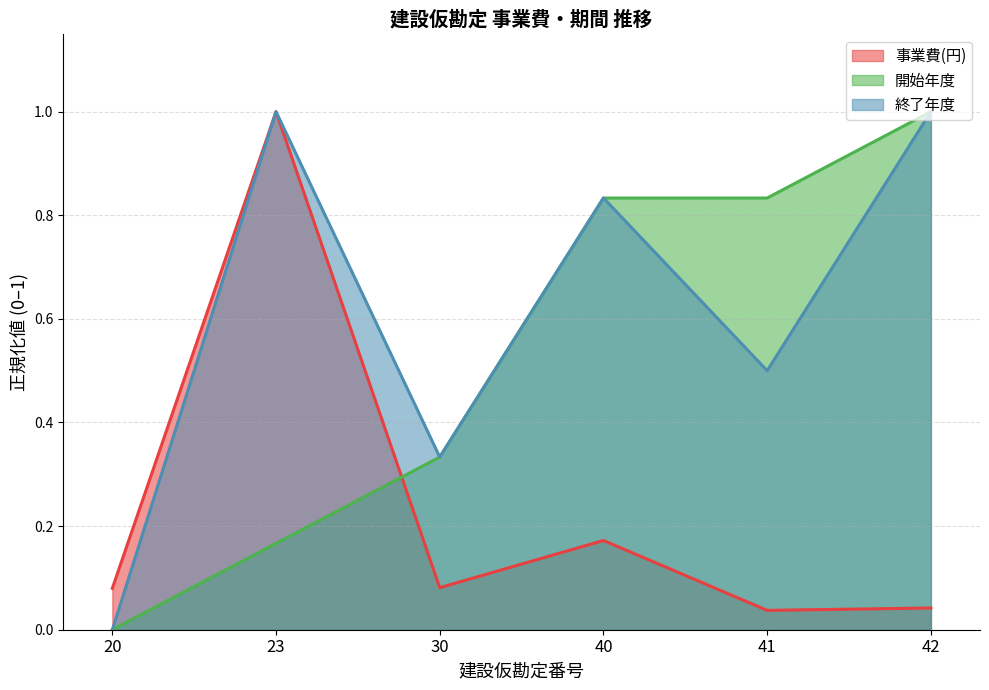

Reading right to left, extract all data points from this chart.

事業費(円): 42=0.0	41=0.0	40=0.2	30=0.1	23=1.0	20=0.1
開始年度: 42=1.0	41=0.8	40=0.8	30=0.3	23=0.2	20=0.0
終了年度: 42=1.0	41=0.5	40=0.8	30=0.3	23=1.0	20=0.0